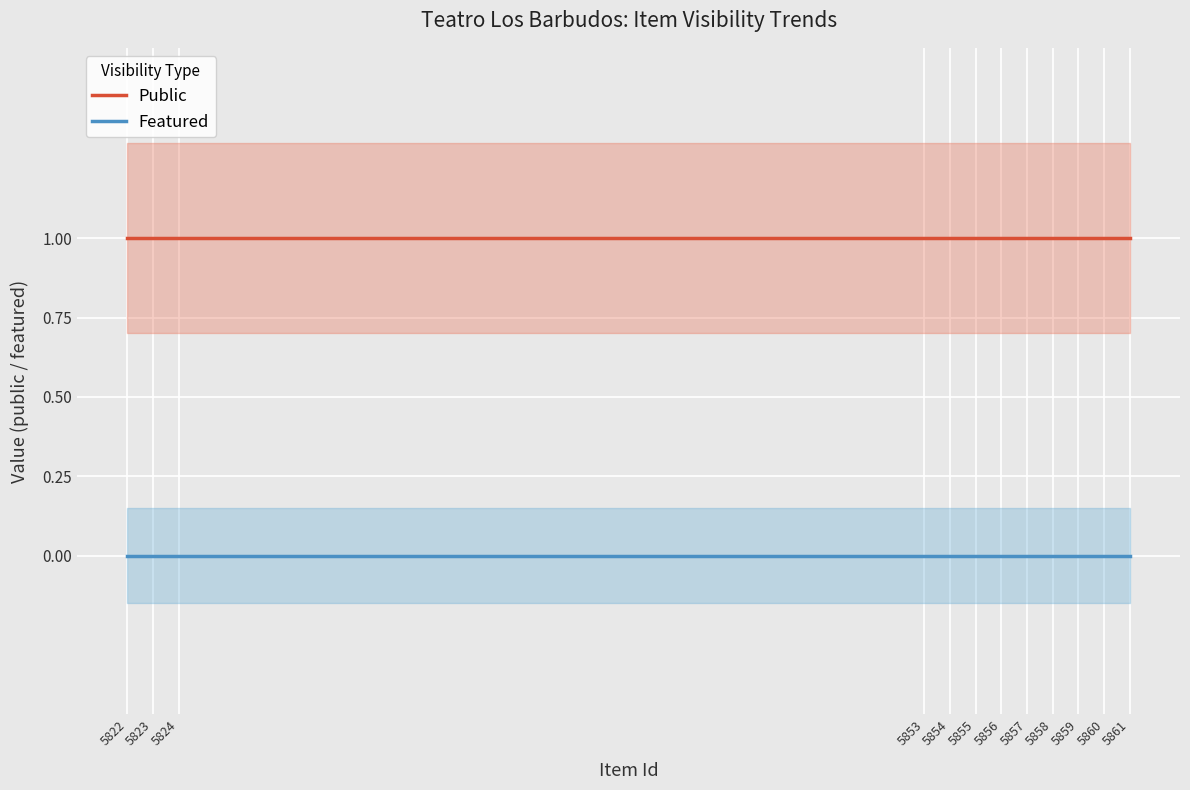

Between 5858 and 5823, which is larger?

5858